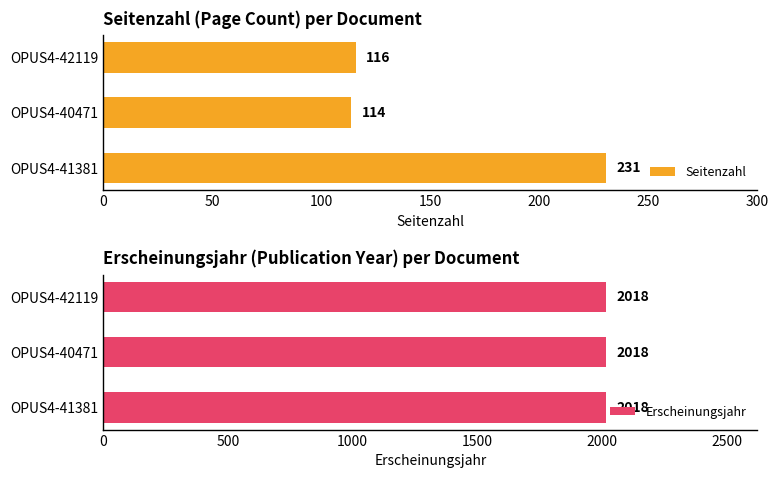

The value of Seitenzahl at OPUS4-41381 is 155. True or false?

False